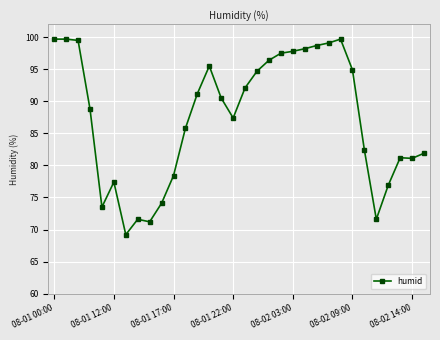

How many lines are shown in the chart?

1